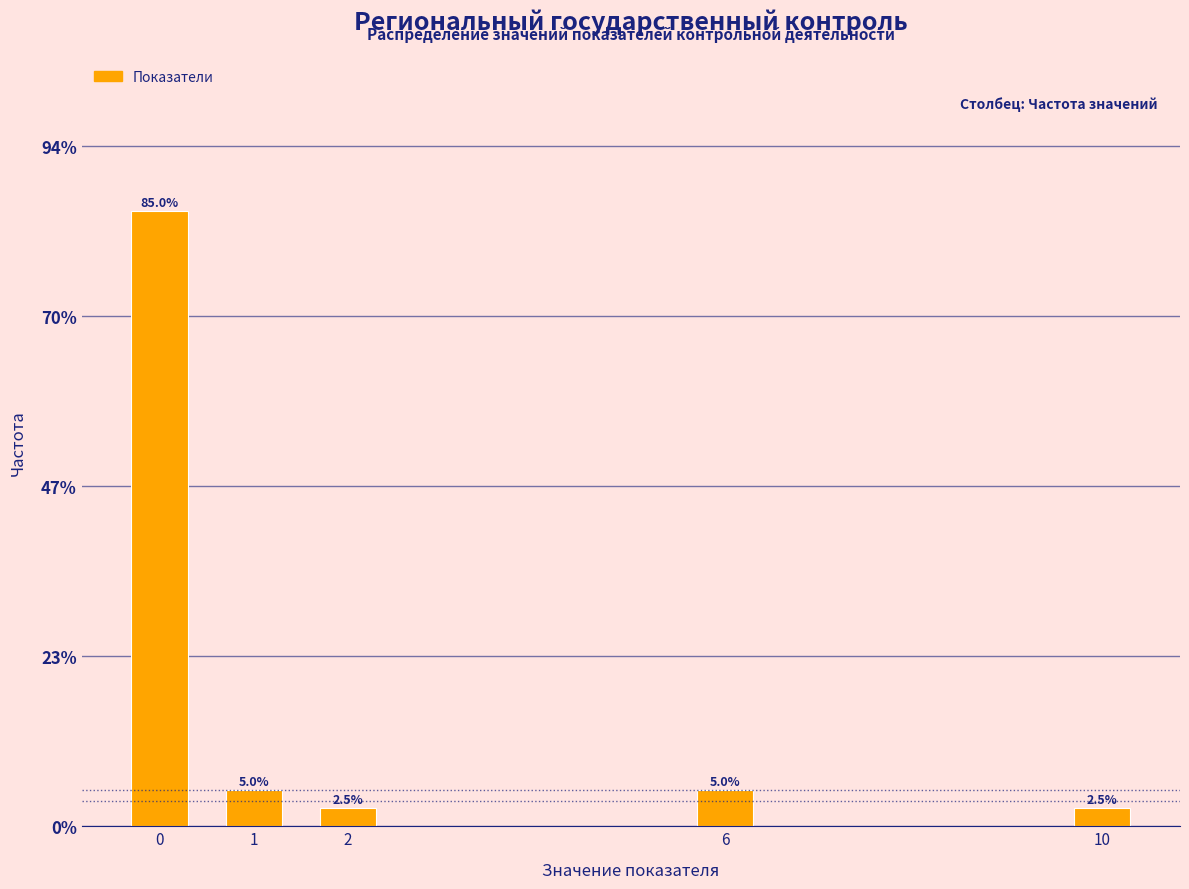

Reading left to right, list all the values displayed in this chart.

0=85.0	1=5.0	2=2.5	6=5.0	10=2.5